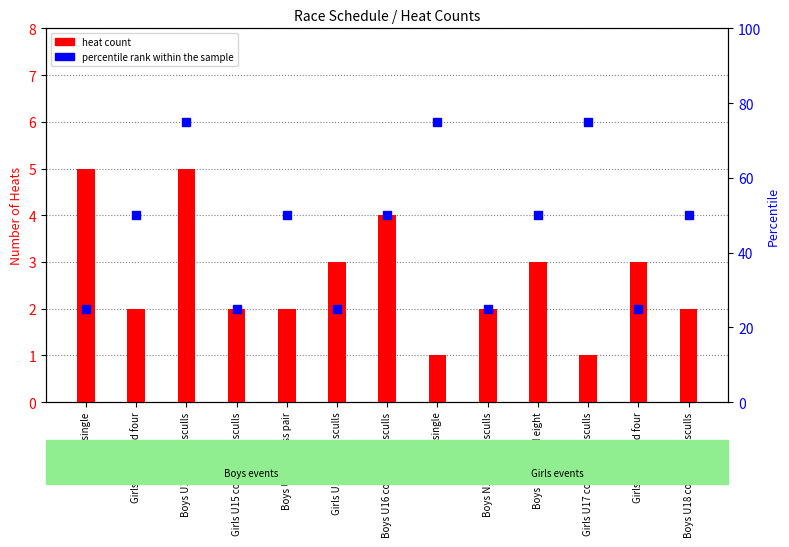

Which series contains the highest Y value?

percentile rank within the sample